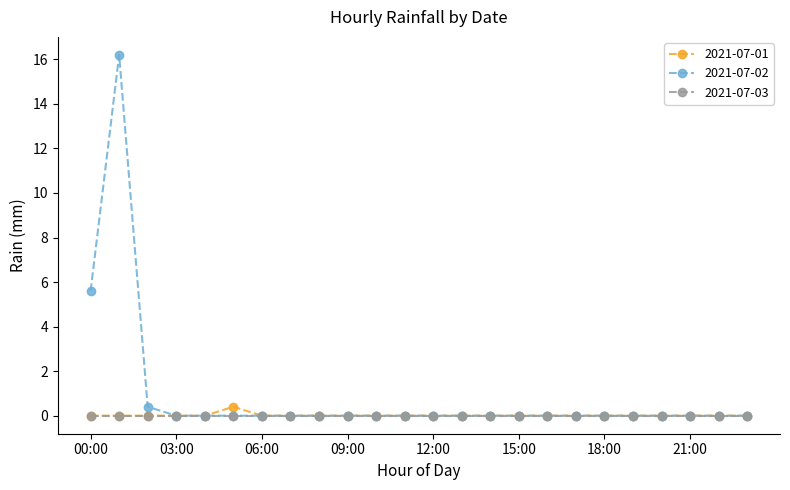

What is the highest value of the 2021-07-02 series?

16.2